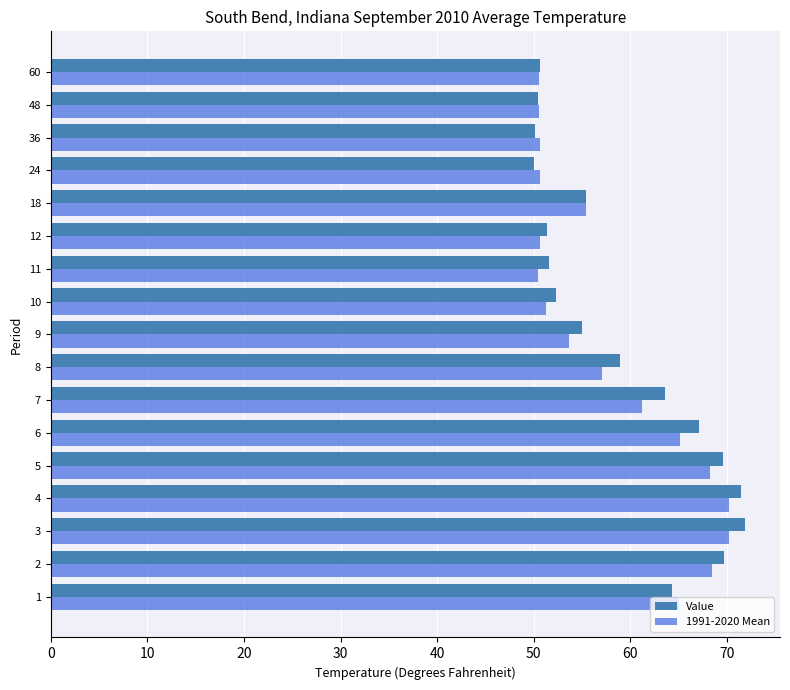

Is it true that Value equals 12.4 at 18?

False